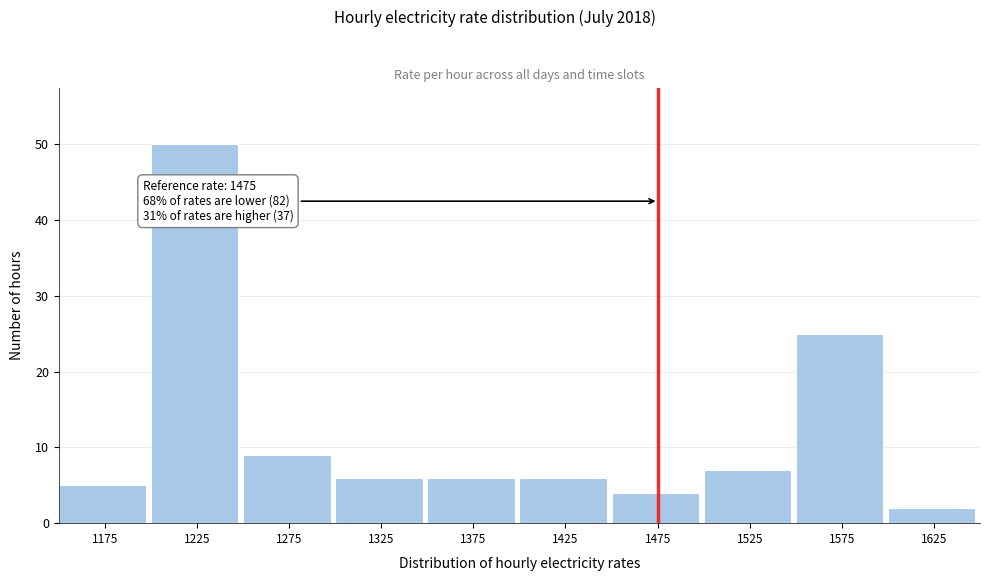

Over which range of the x-axis is the bar tallest?

1200 to 1250